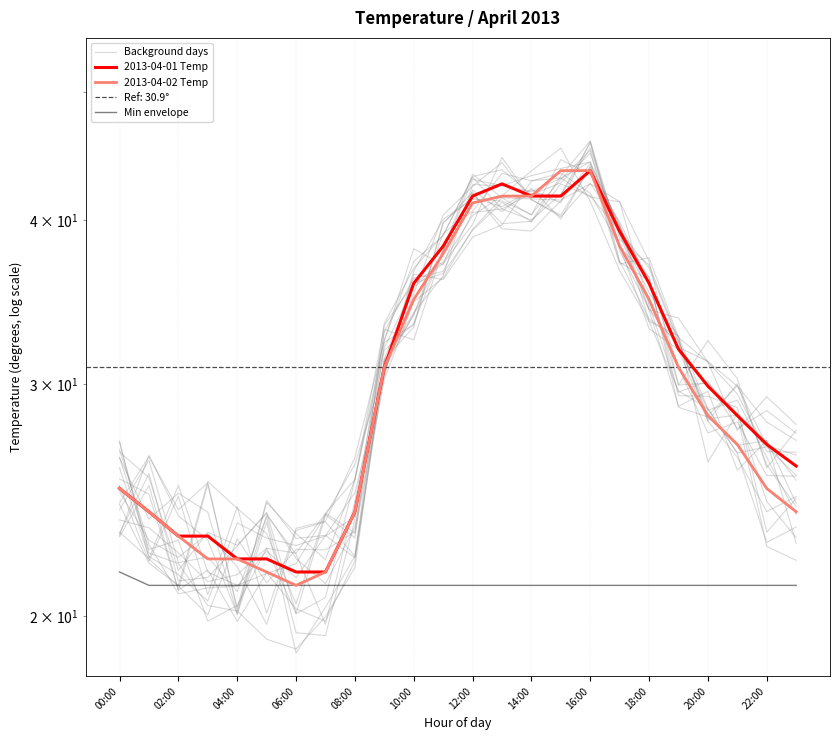

How many Min envelope values are between 21 and 22?

24